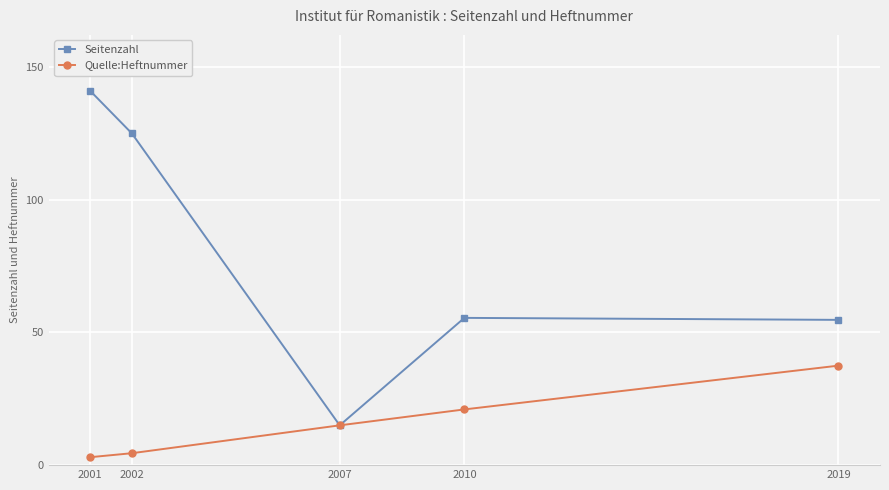

At which category is the sum across all series the highest?

2001